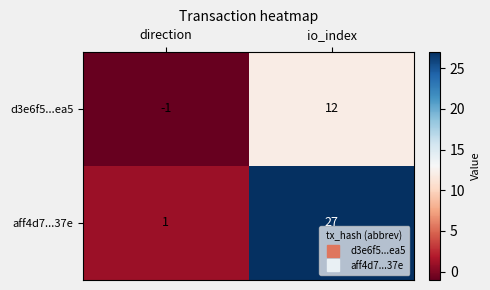

The value of d3e6f5...ea5 at direction is -2. True or false?

False